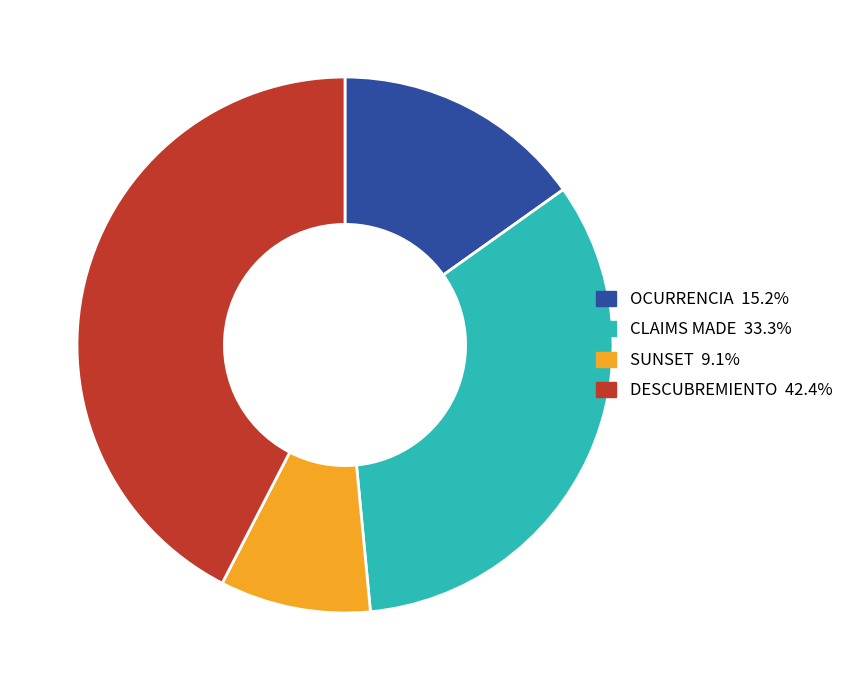

What is the smallest slice in the pie chart?

SUNSET